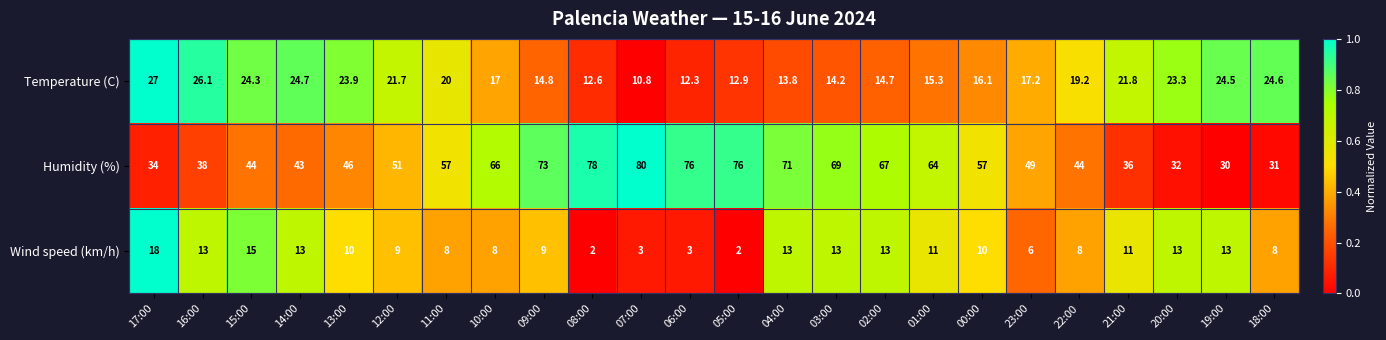

What is the sum of the Humidity (%) values at 03:00 and 18:00?

100.0